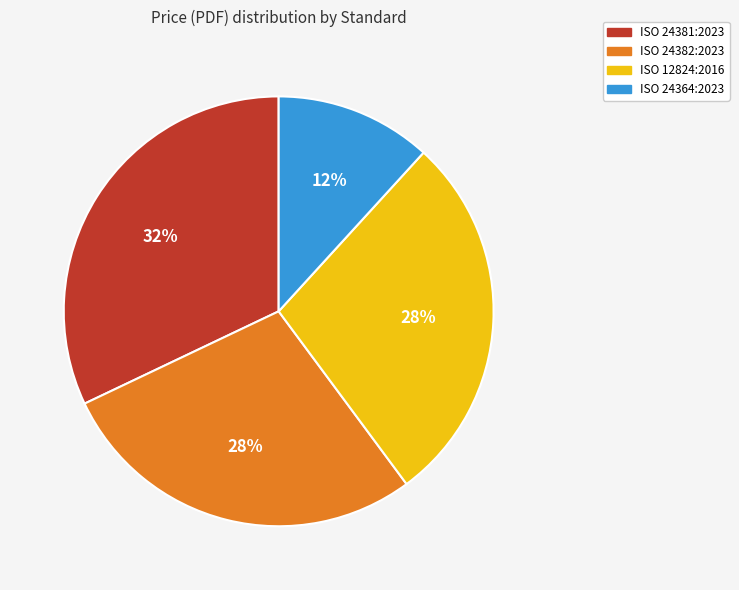

Between ISO 24381:2023 and ISO 12824:2016, which is larger?

ISO 24381:2023